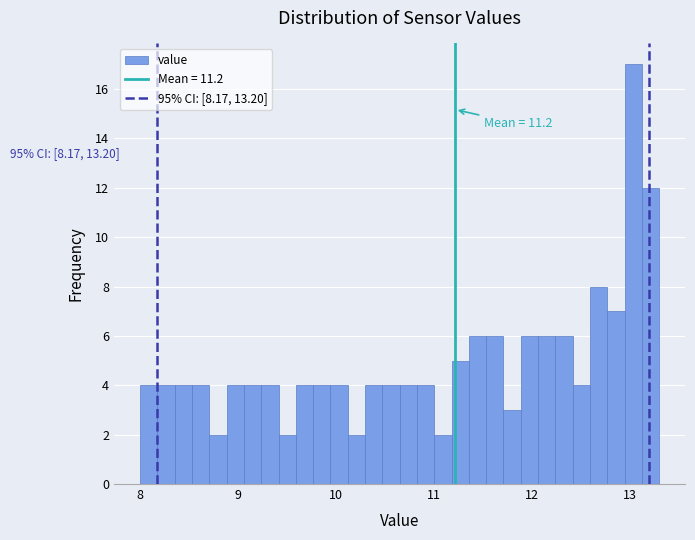

Read against the x-axis, roughly where is the centre of the tallest bar?

13.0